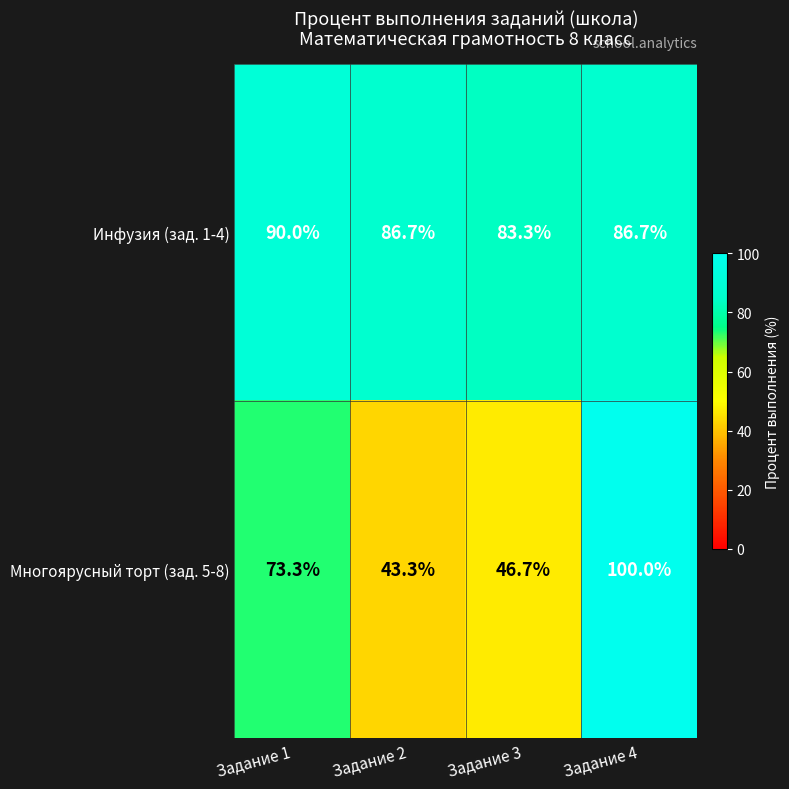

List the series in order of their peak value, lowest first.

Инфузия (зад. 1-4), Многоярусный торт (зад. 5-8)